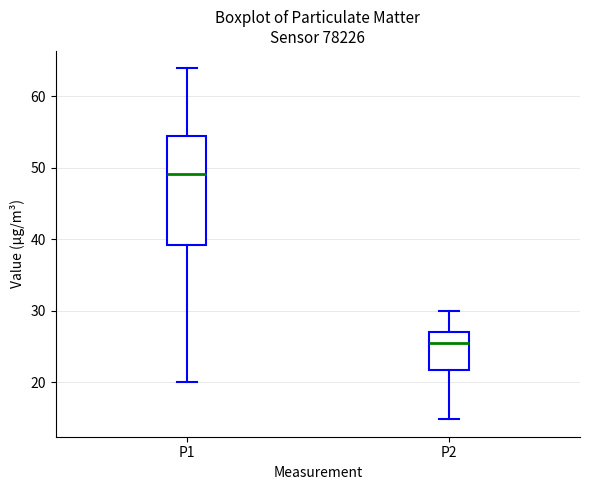

Reading left to right, read every box against the y-axis: the position of its median line, the range the box covers, and the ends of its whiskers. The values are not printed on the chart, so give them approximately, as read against the axis.

P1: median 49, box 39 to 54, whiskers 20 to 64
P2: median 25, box 22 to 27, whiskers 15 to 30